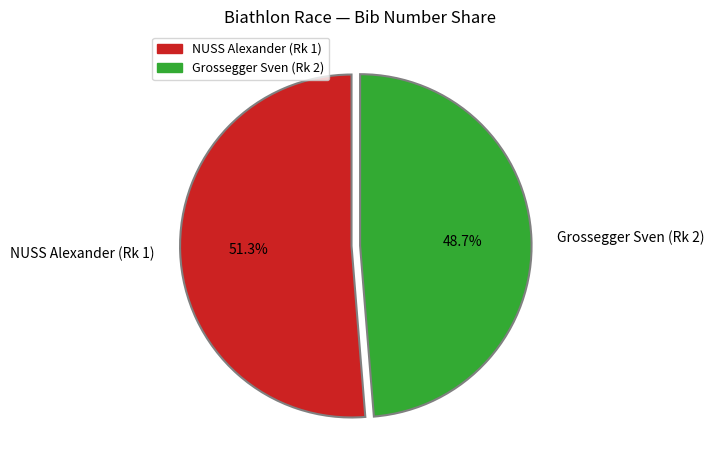

What is the majority slice?

NUSS Alexander (Rk 1)